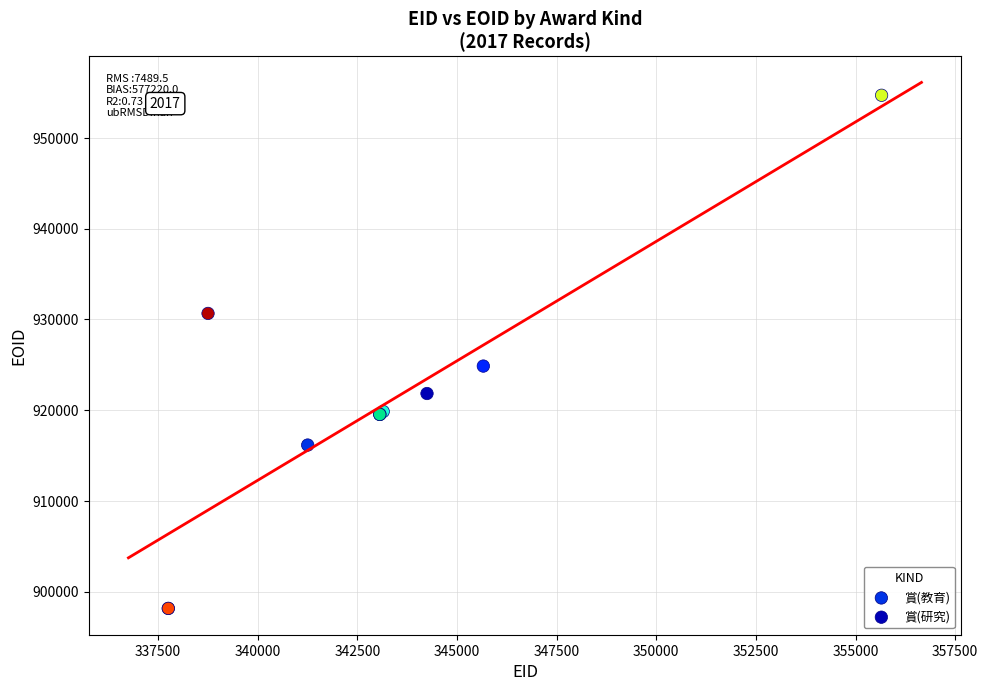

What are all the series names shown in the legend?

賞(教育), 賞(研究)